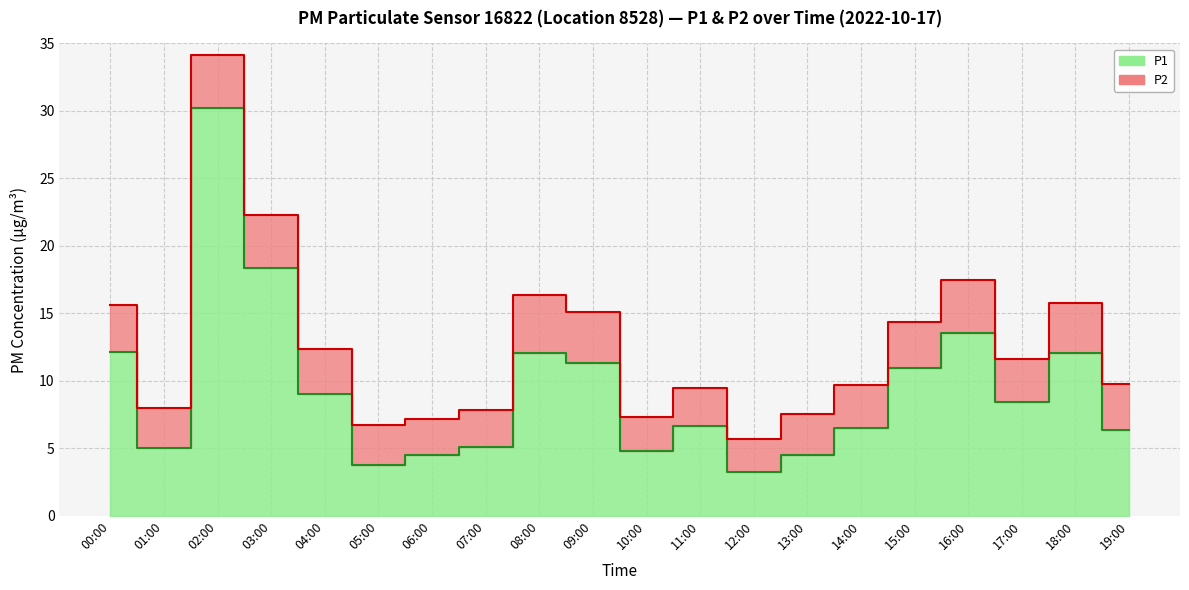

What position from the left is 12:00?

13